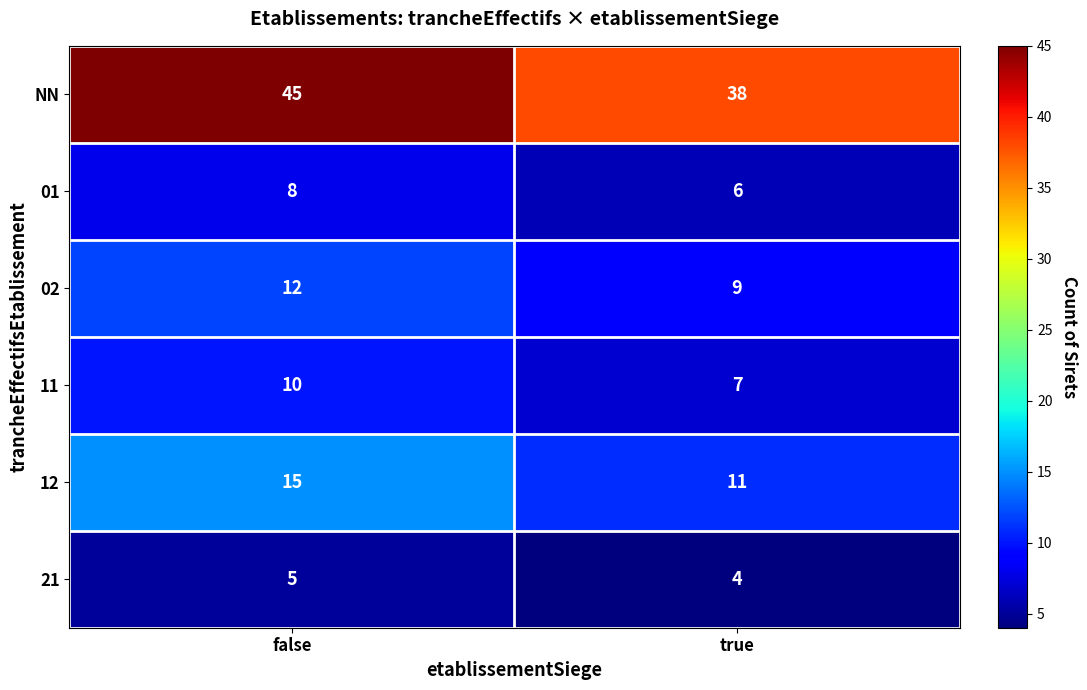

Reading left to right, what are all the values shown in this chart?

NN: 45	38
01: 8	6
02: 12	9
11: 10	7
12: 15	11
21: 5	4